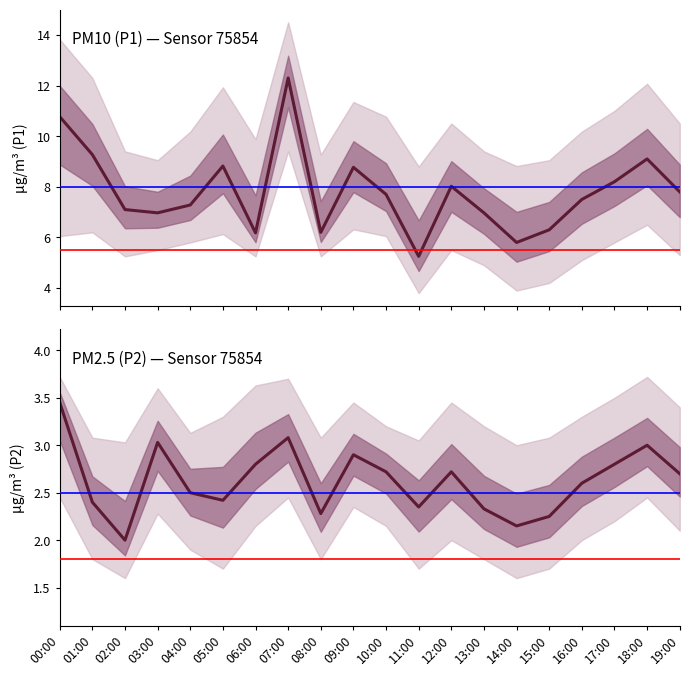

True or false: μg/m³ (P1) has a value of 1.9 at 03:00.

False